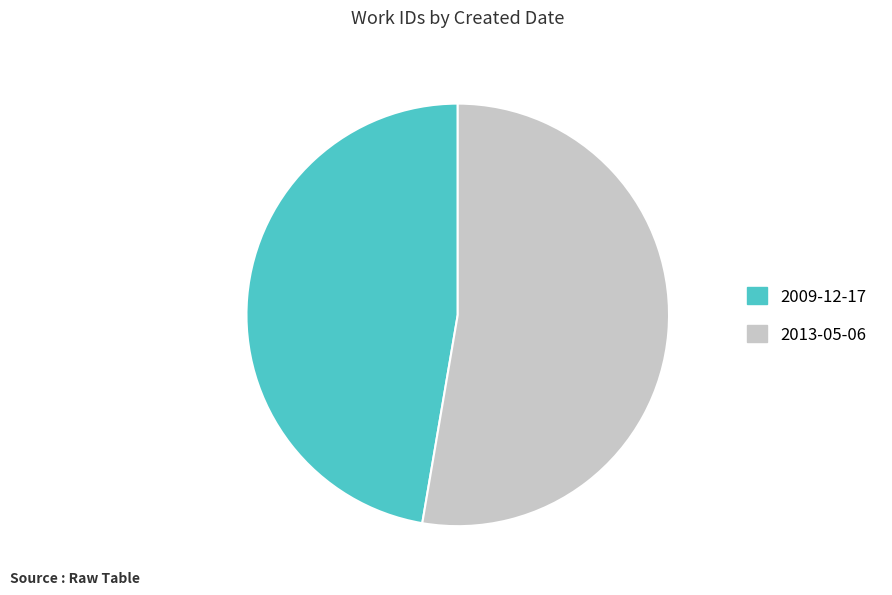

Which category accounts for the majority?

2013-05-06